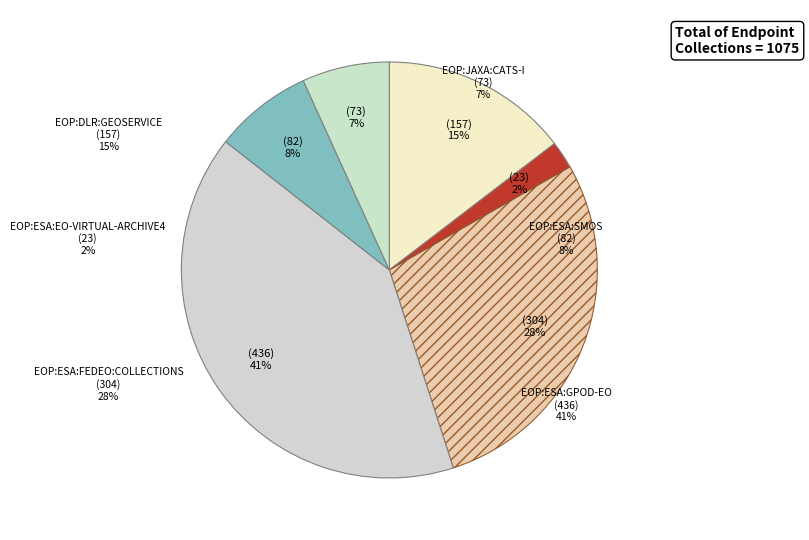

Which slice is the largest?

EOP:ESA:GPOD-EO